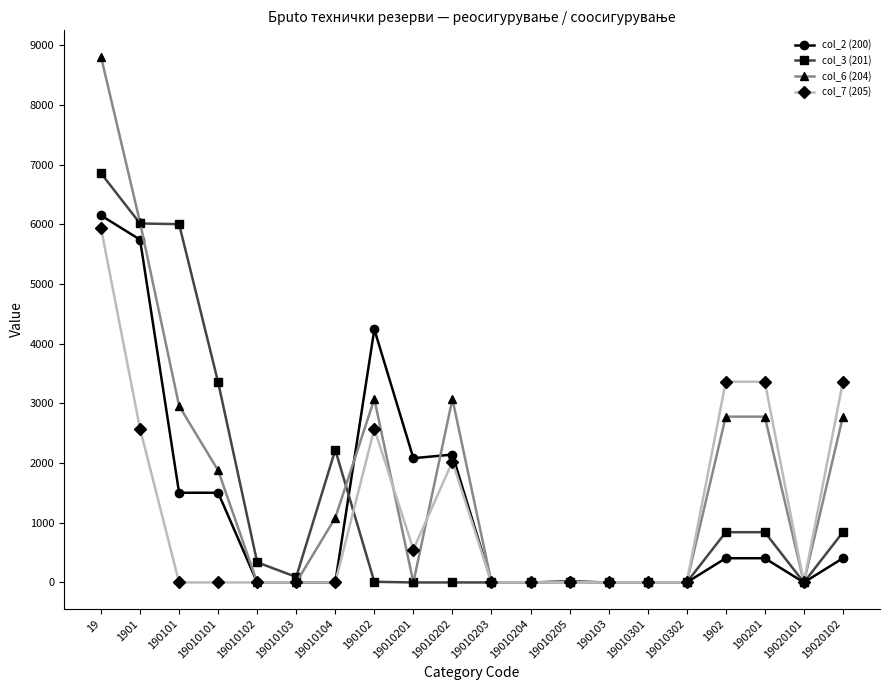

What is the label of the 15th point from the left?

19010301